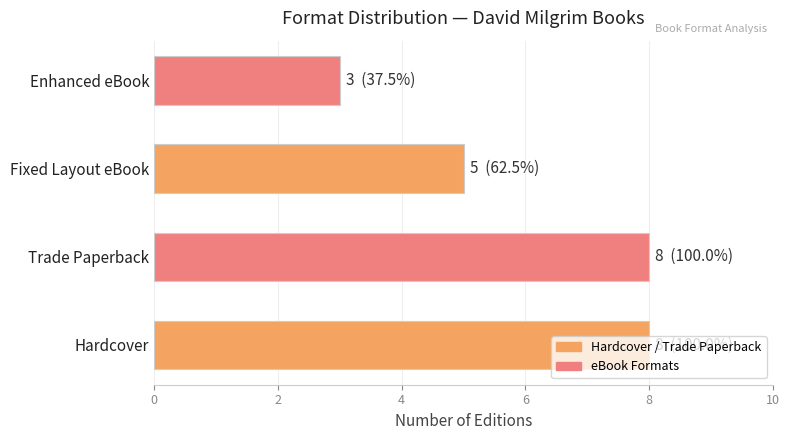

Are the bars grouped side by side (vs. stacked)?

No